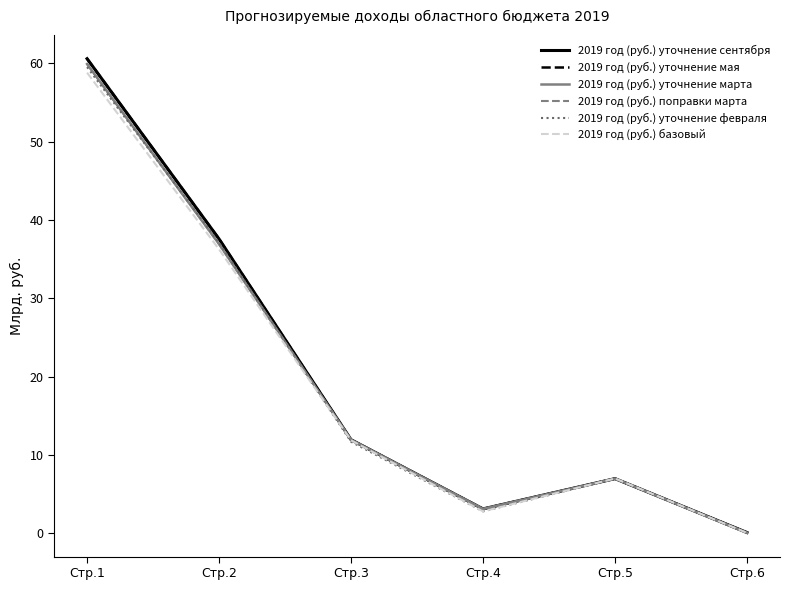

What is the maximum value shown in the chart?

60.6